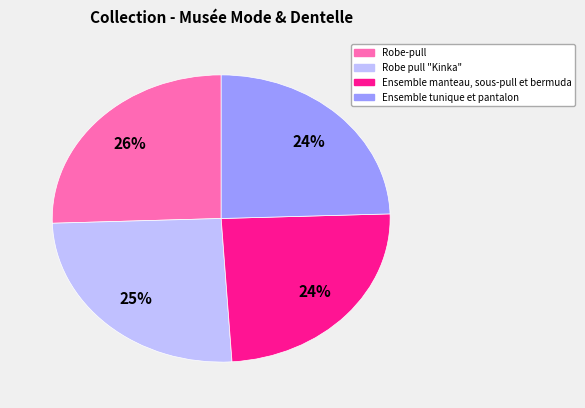

How many slices are in this pie chart?

4